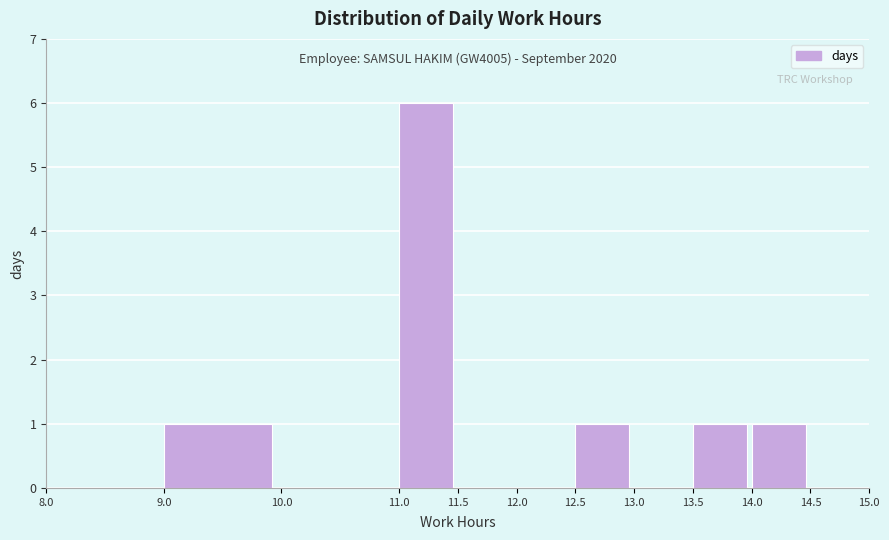

Over which range of the x-axis is the bar tallest?

11.0 to 11.5